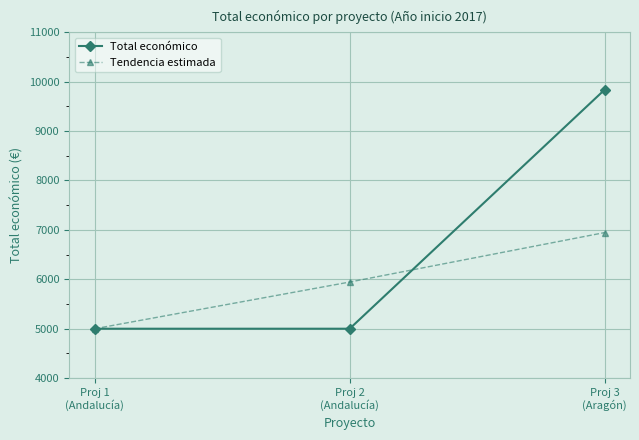

At which category does the chart reach its peak across all series?

Proj 3
(Aragón)